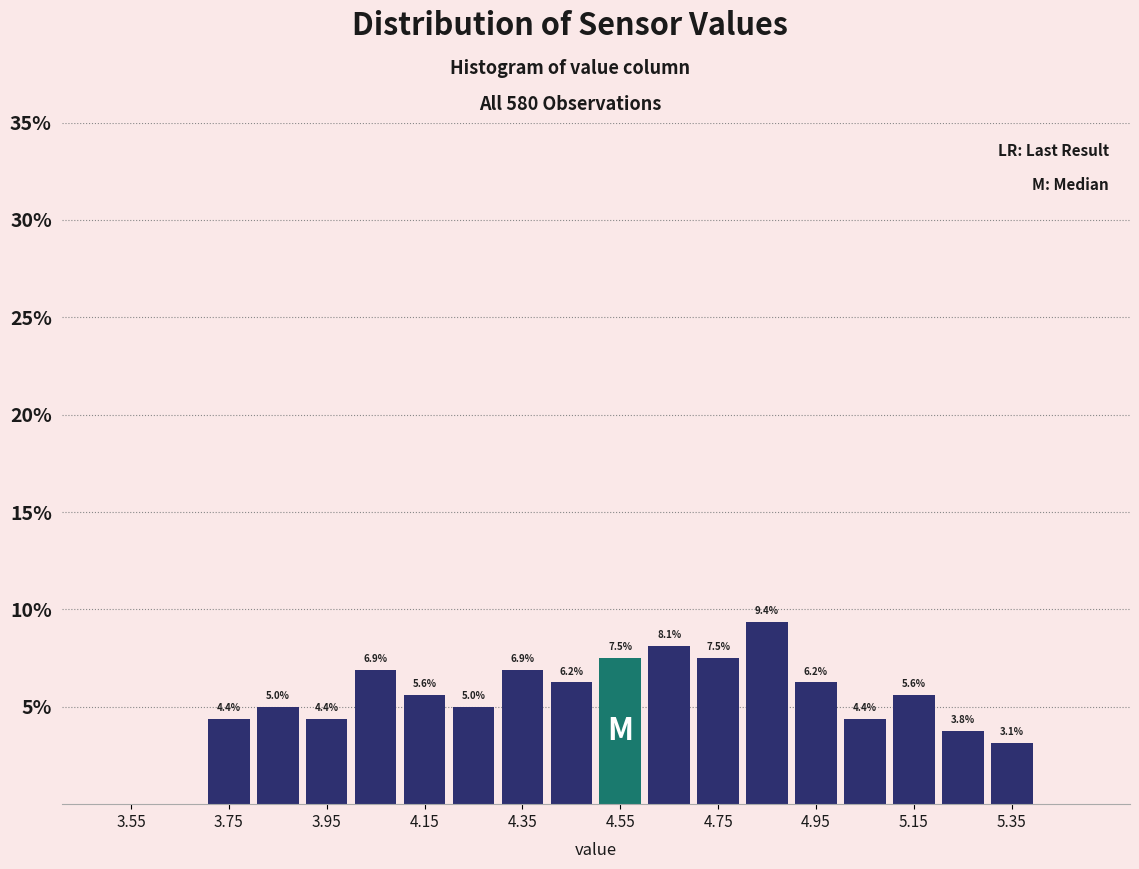

Which range on the x-axis has the tallest bar?

4.8 to 4.9